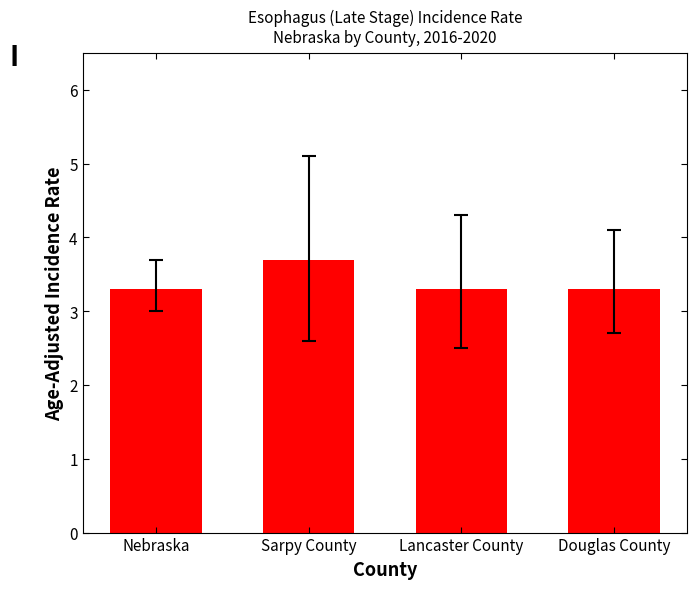

What is the value of the 1st bar from the left?

3.3